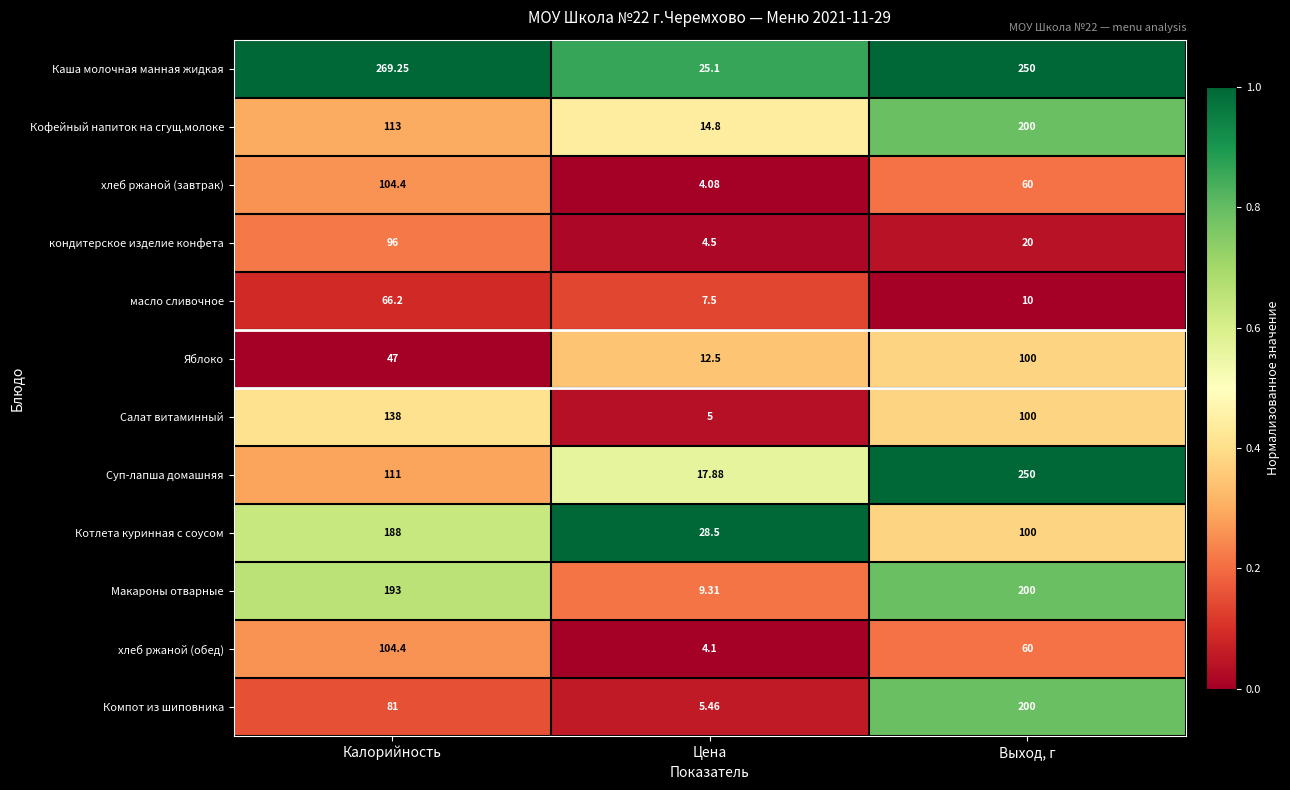

At which category is the sum across all series the highest?

Выход, г